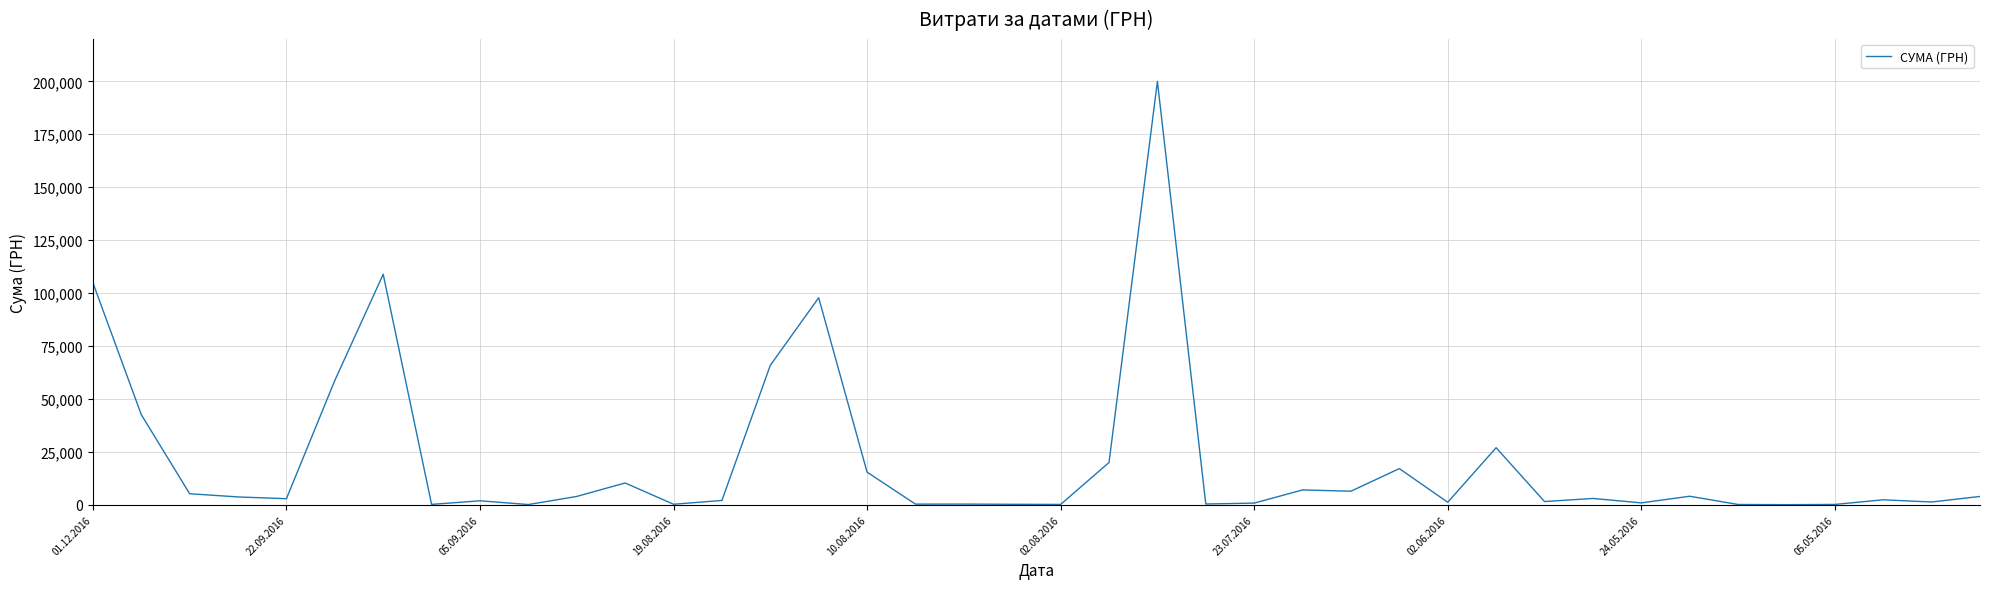

What is the difference between the maximum and minimum values?

199958.0